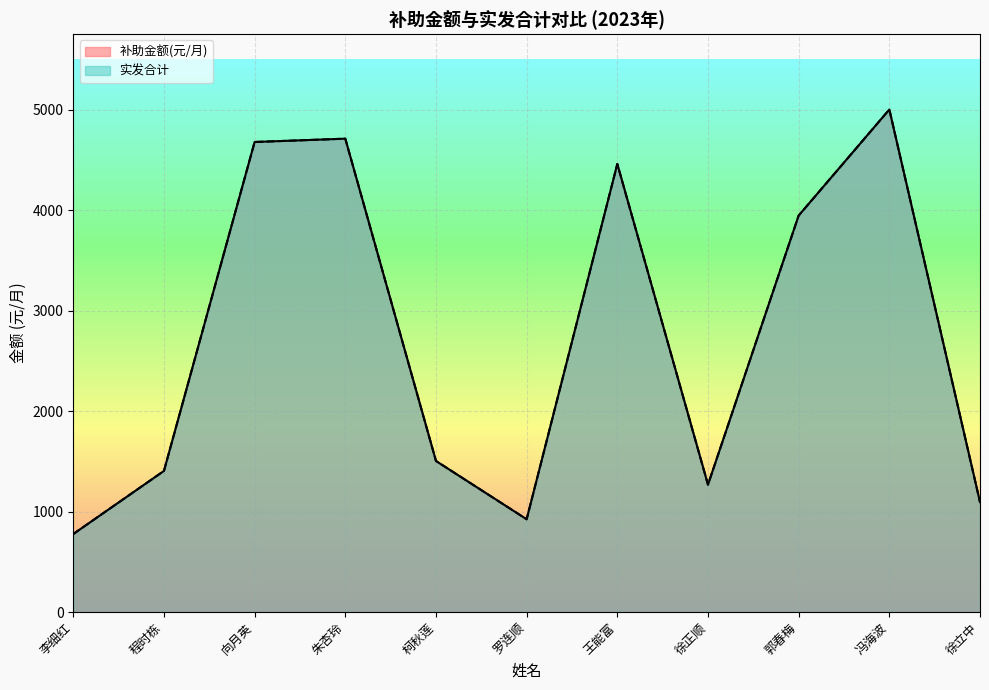

How many lines are shown in the chart?

2